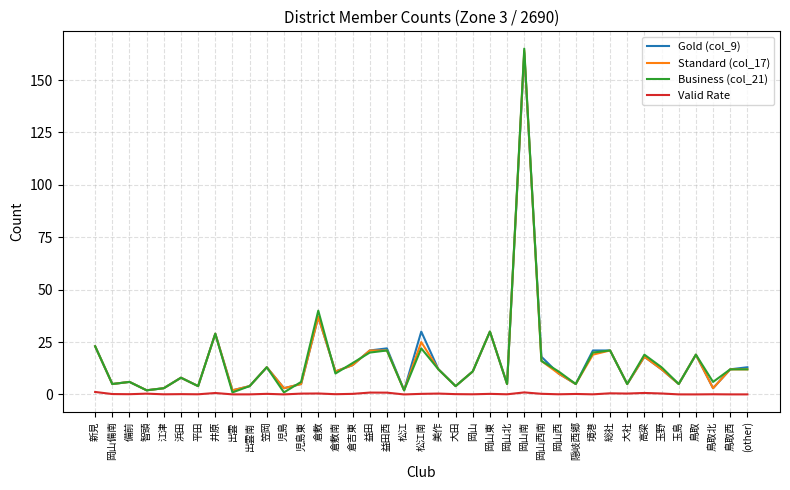

The value of Business (col_21) at 鳥取北 is 6.0. True or false?

True